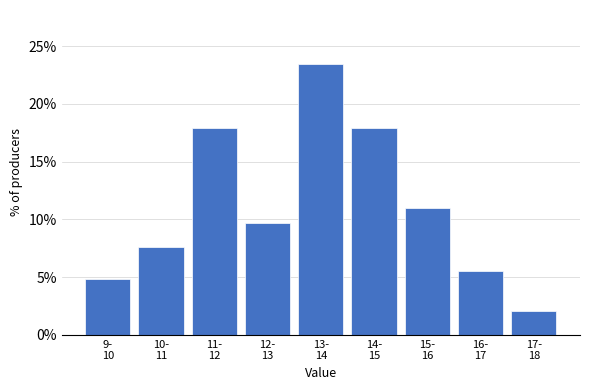

Reading right to left, transcribe all the data shown in this chart.

2.1	5.5	11.0	17.9	23.4	9.7	17.9	7.6	4.8